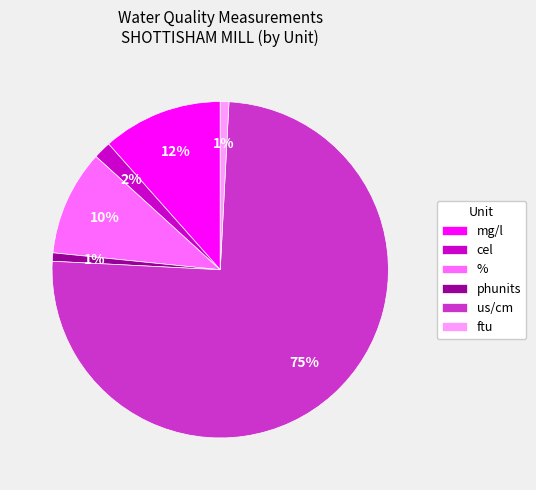

Is it true that cel is 2% of the pie?

True